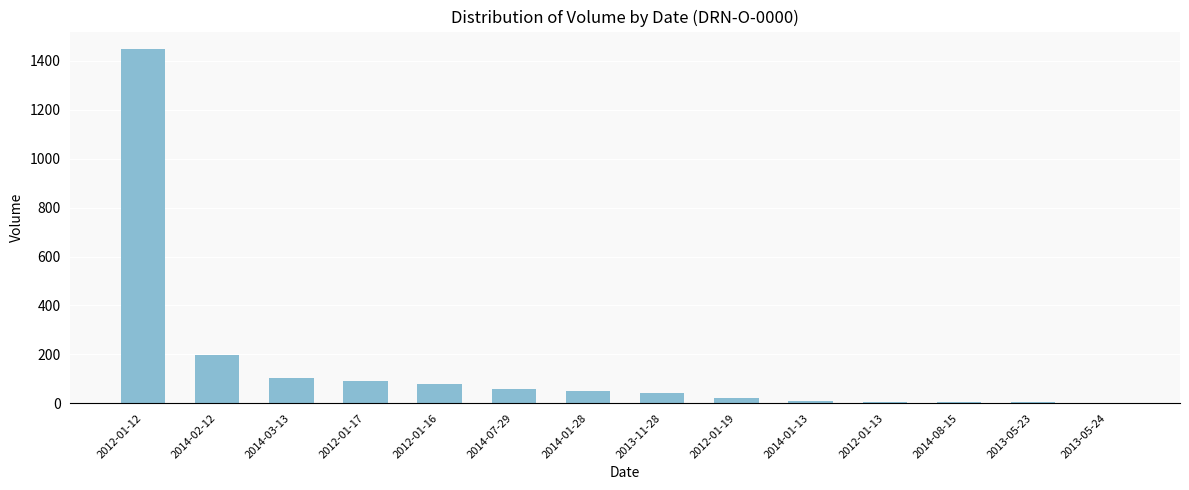

Is it true that the value at 2012-01-16 is 127?

False